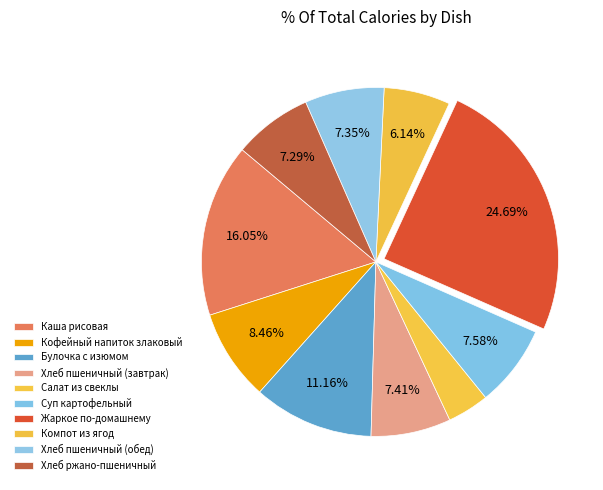

True or false: Суп картофельный accounts for 1% of the total.

False